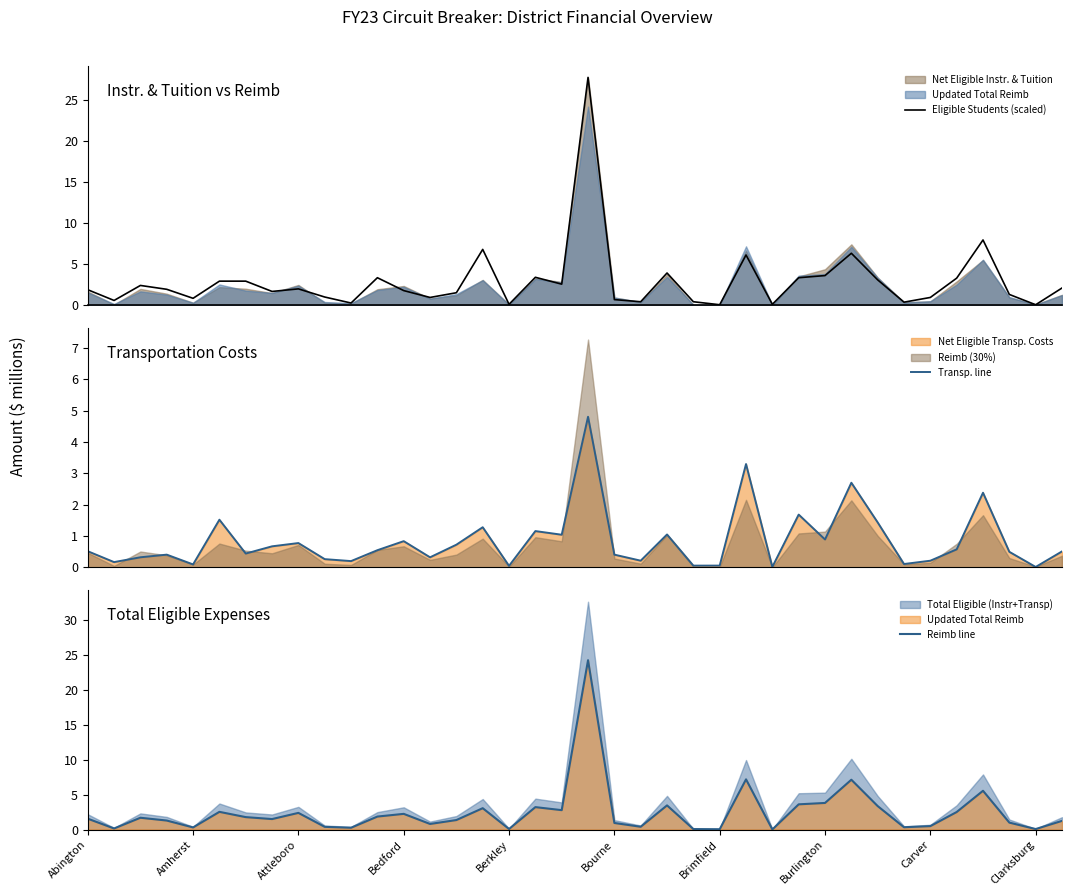

At which label does Eligible Students (scaled) first exceed 1?

Abington